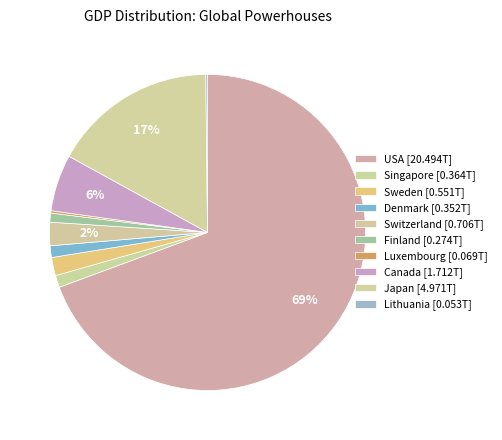

To the nearest percent, what is the average slice percentage?

10%